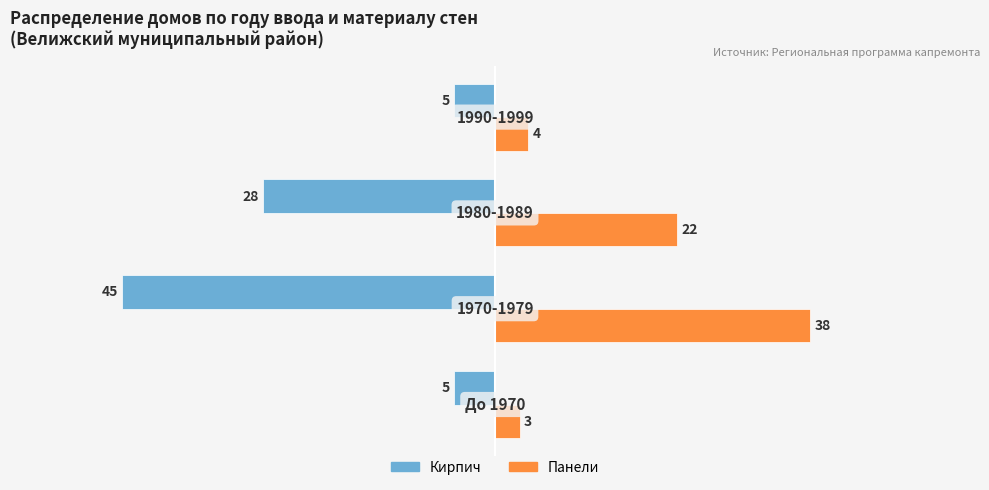

Rank the series by their maximum value, from lowest to highest.

Кирпич, Панели